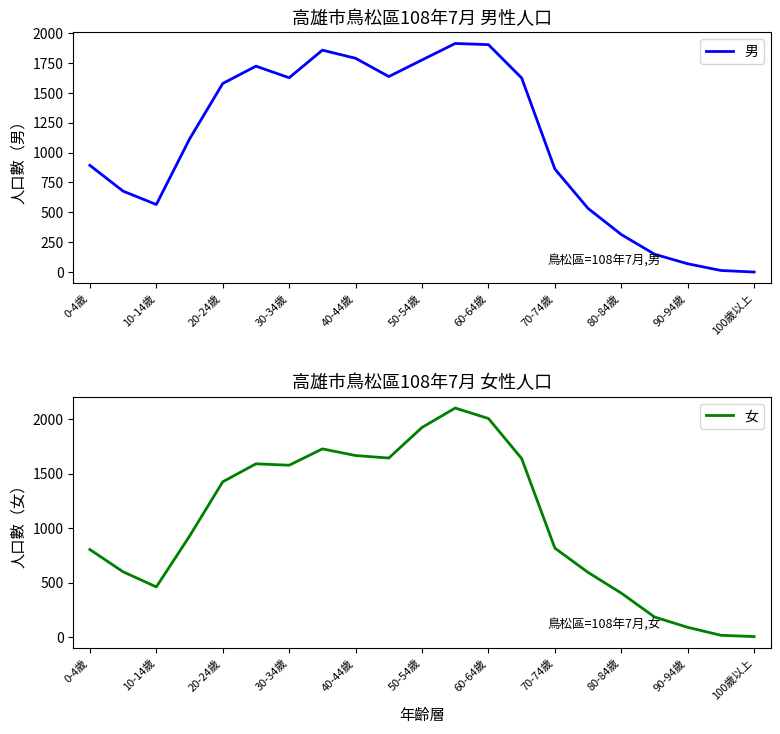

The 男 series shows 126 at 80-84歲. True or false?

False